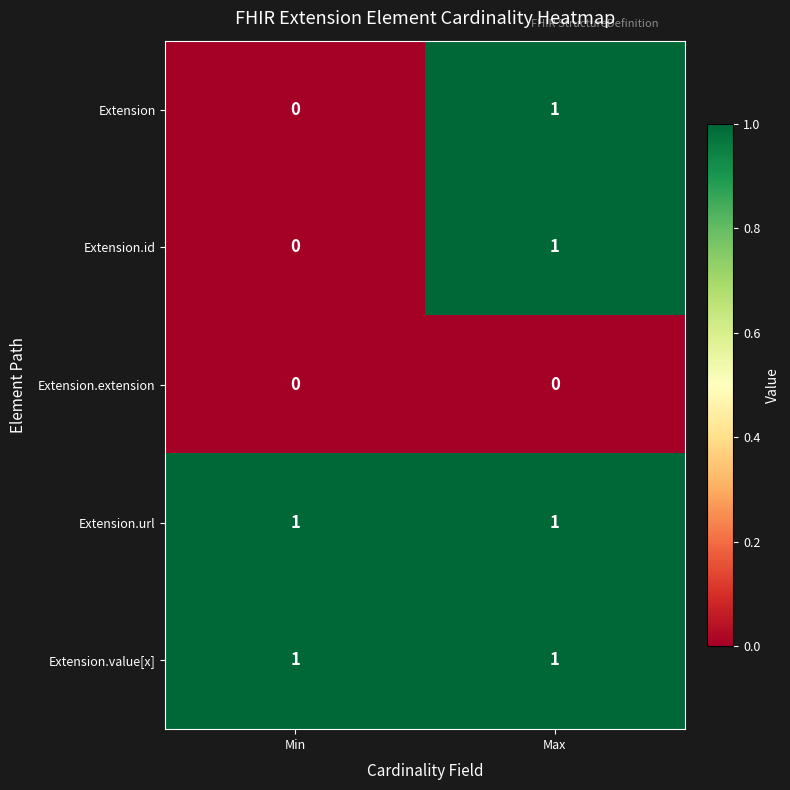

At which label is Extension closest to 0?

Min